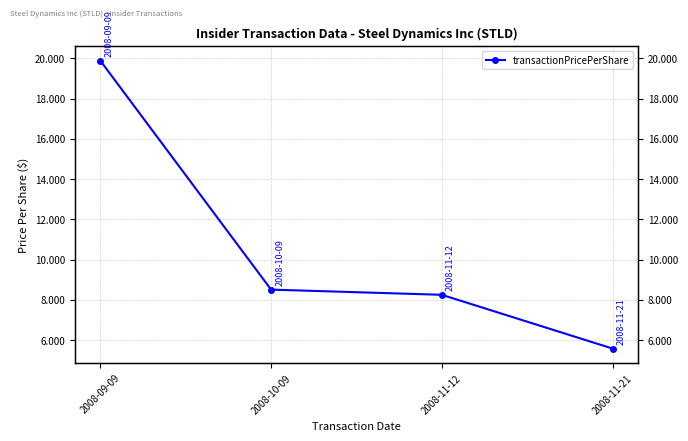

Reading right to left, what are all the values shown in this chart?

5.6	8.2	8.5	19.9